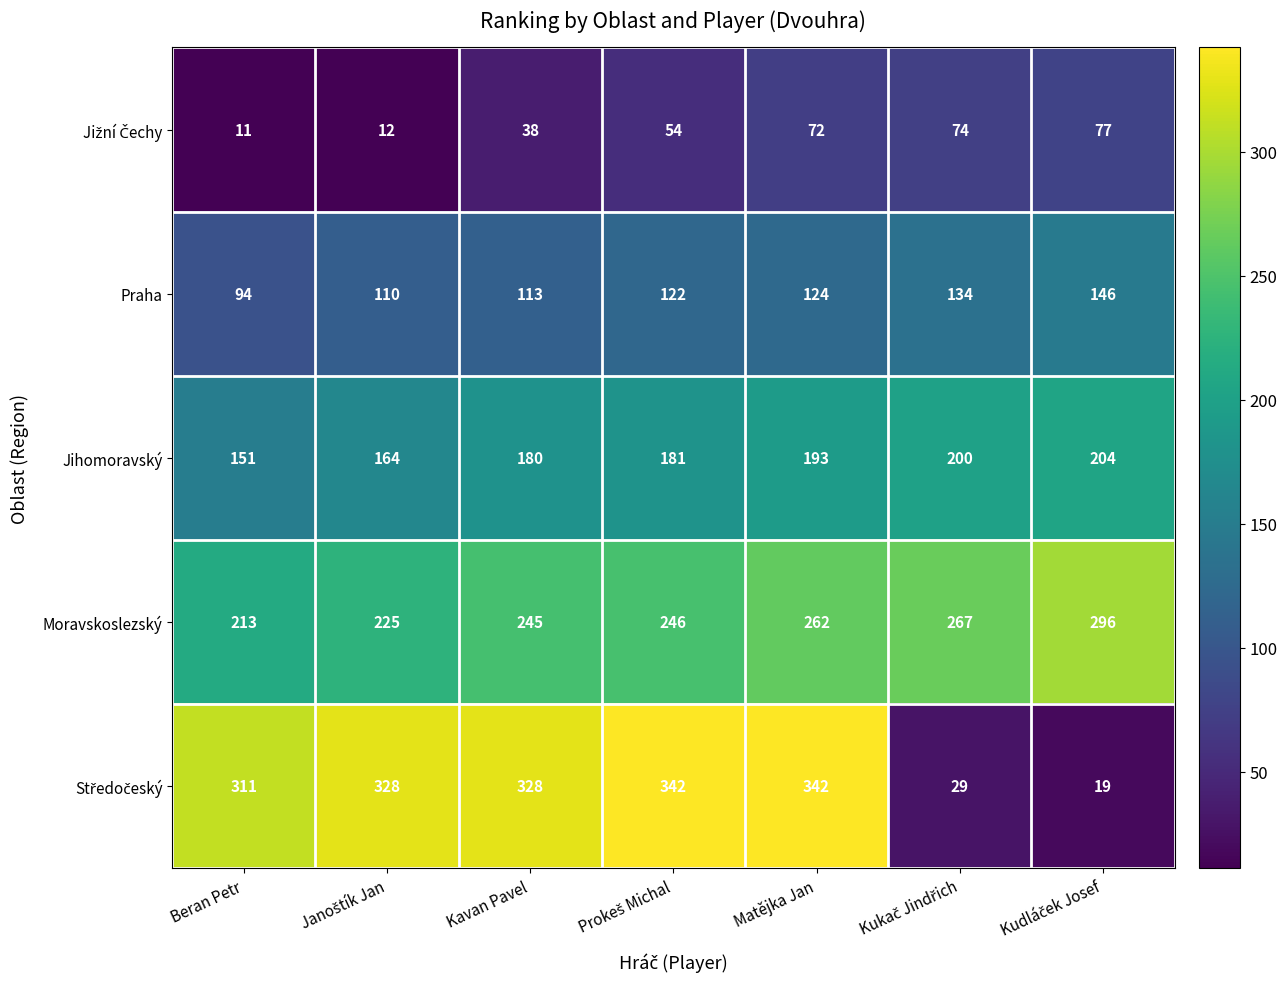

Count the number of data series in this chart.

5